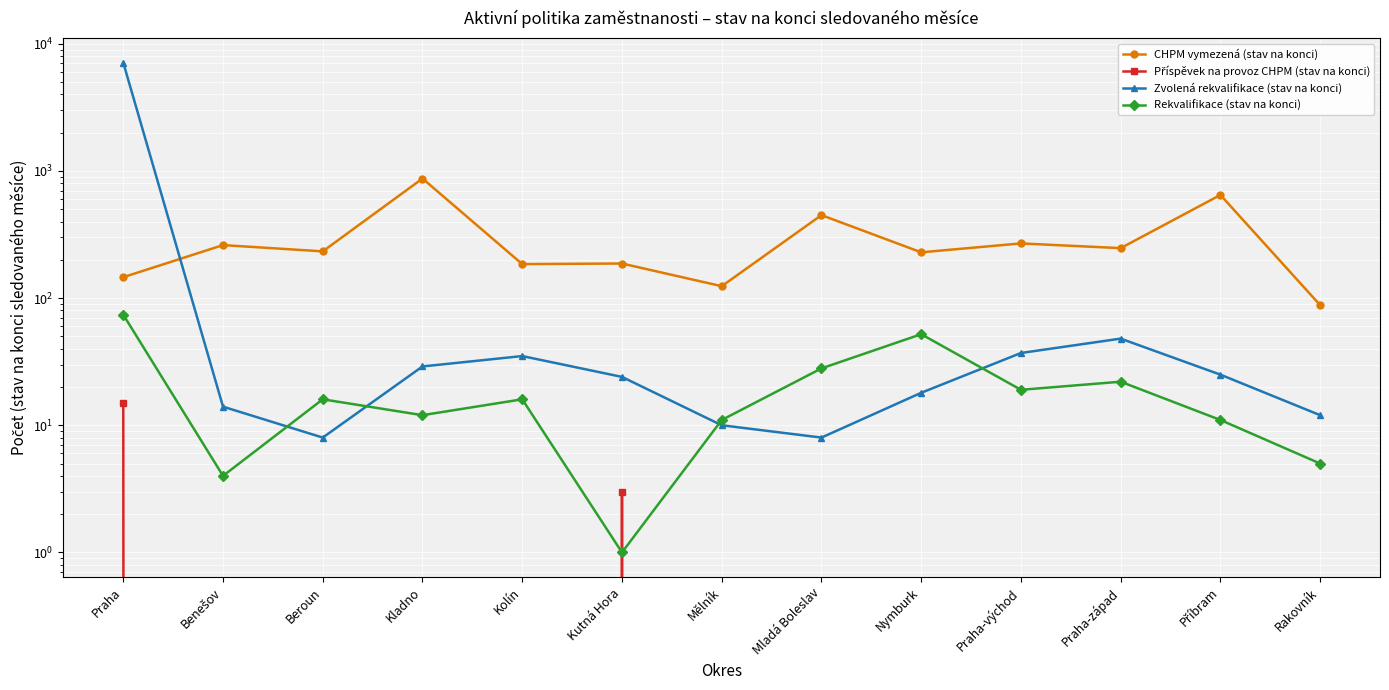

What are all the series names shown in the legend?

CHPM vymezená (stav na konci), Příspěvek na provoz CHPM (stav na konci), Zvolená rekvalifikace (stav na konci), Rekvalifikace (stav na konci)